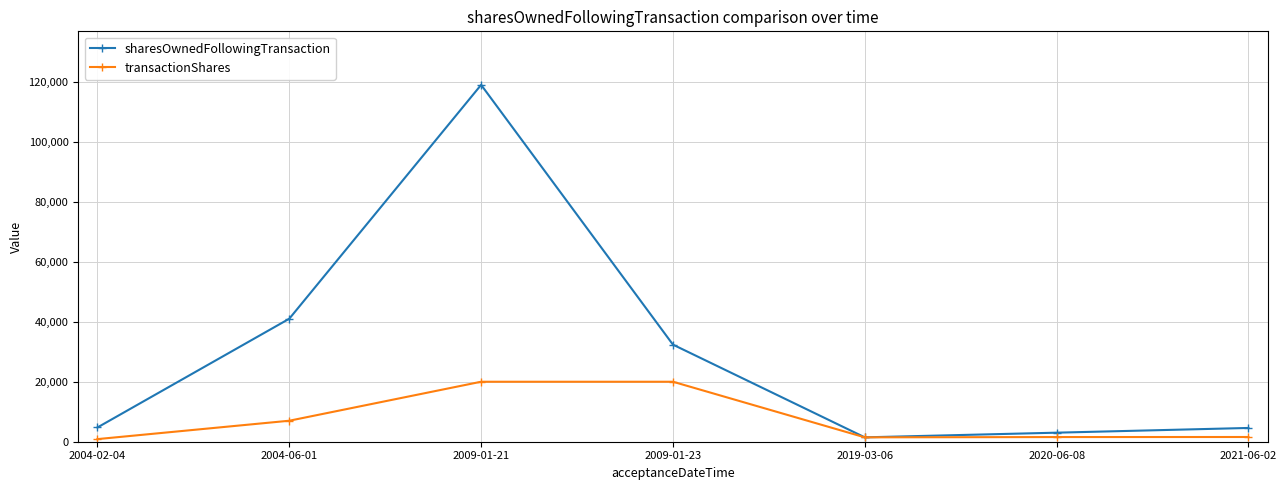

True or false: transactionShares has more than 2 points higher than both neighbors.

False